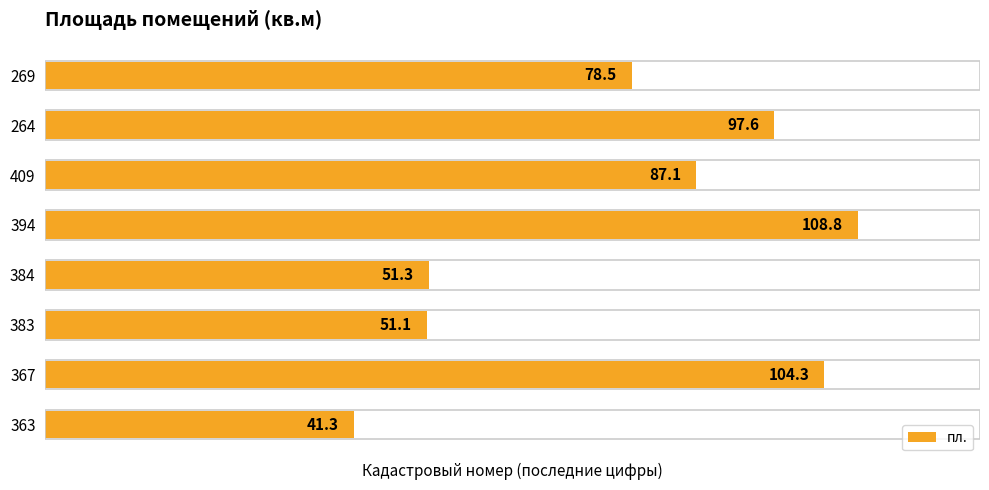

Which has a higher value, 394 or 264?

394